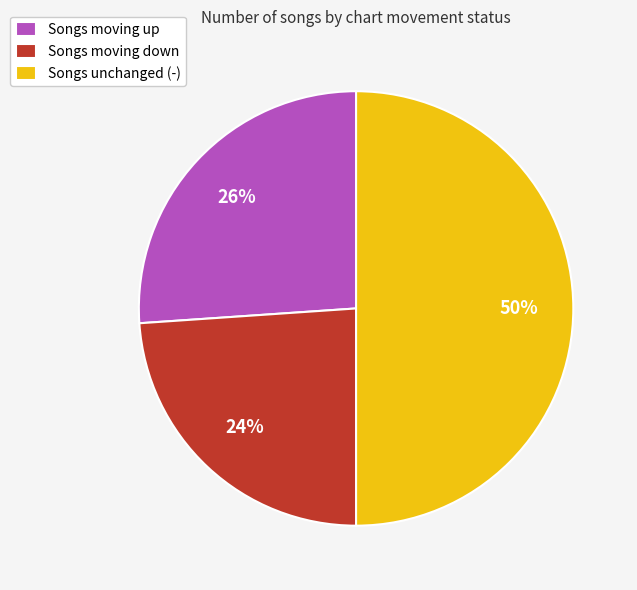

Do Songs moving up and Songs unchanged (-) together represent more than half of the pie?

Yes